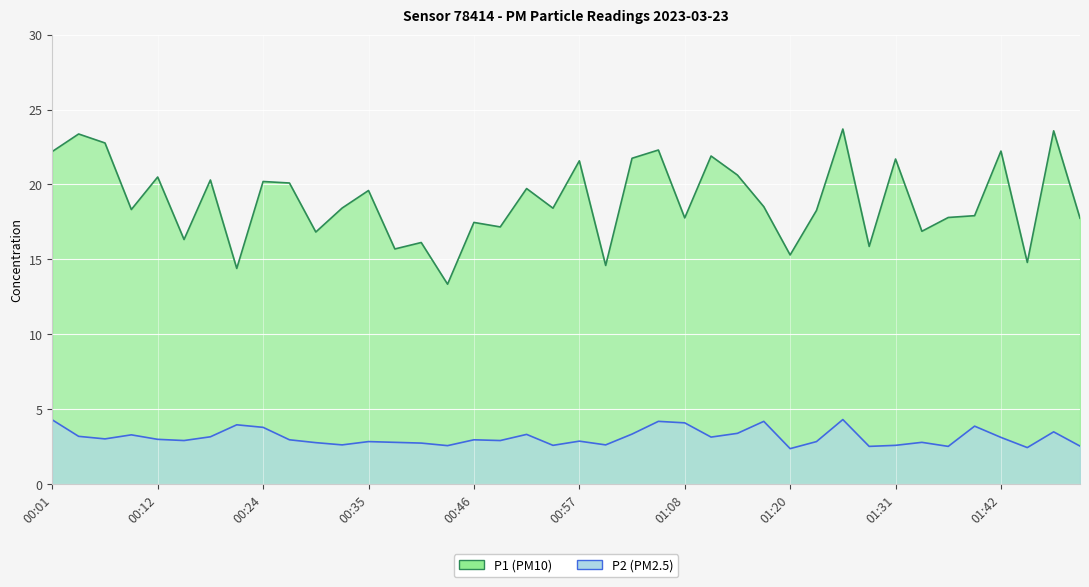

Which category has the lowest value in the P1 series?

00:44